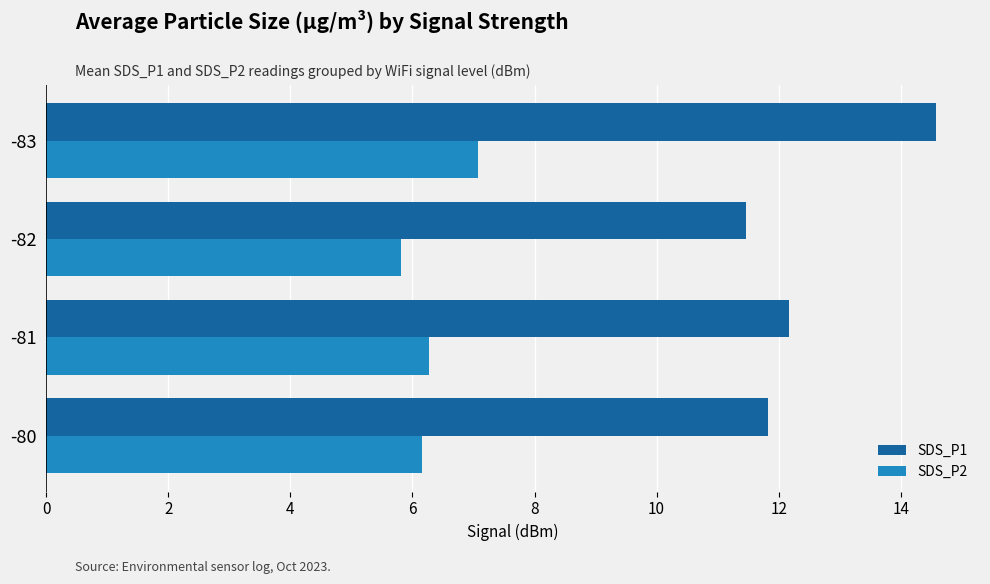

Rank the series by their average value, from lowest to highest.

SDS_P2, SDS_P1